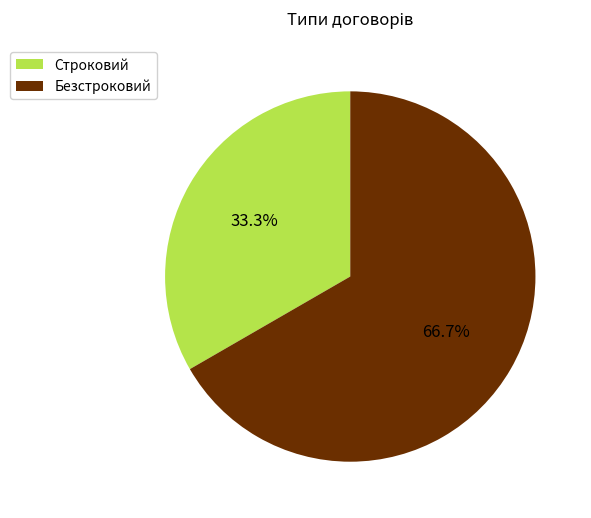

Is there a majority slice in this chart?

Yes